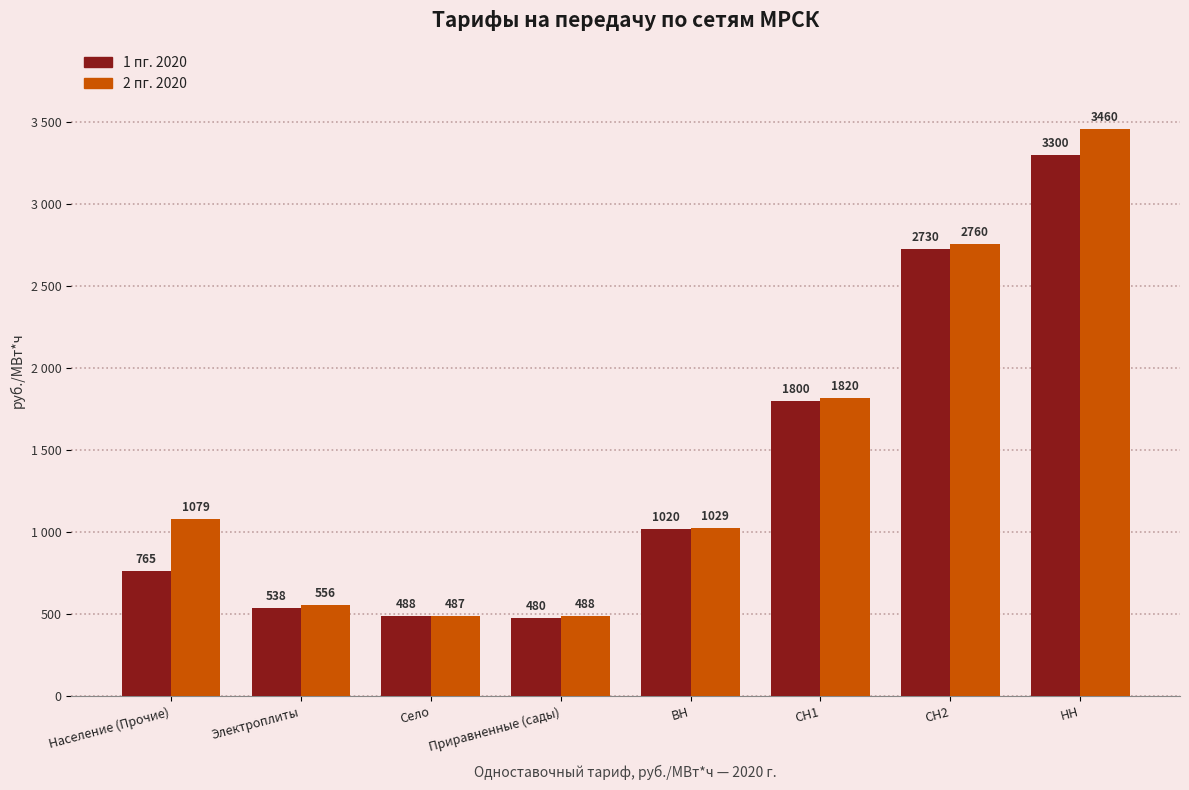

What are all the series names shown in the legend?

1 пг. 2020, 2 пг. 2020